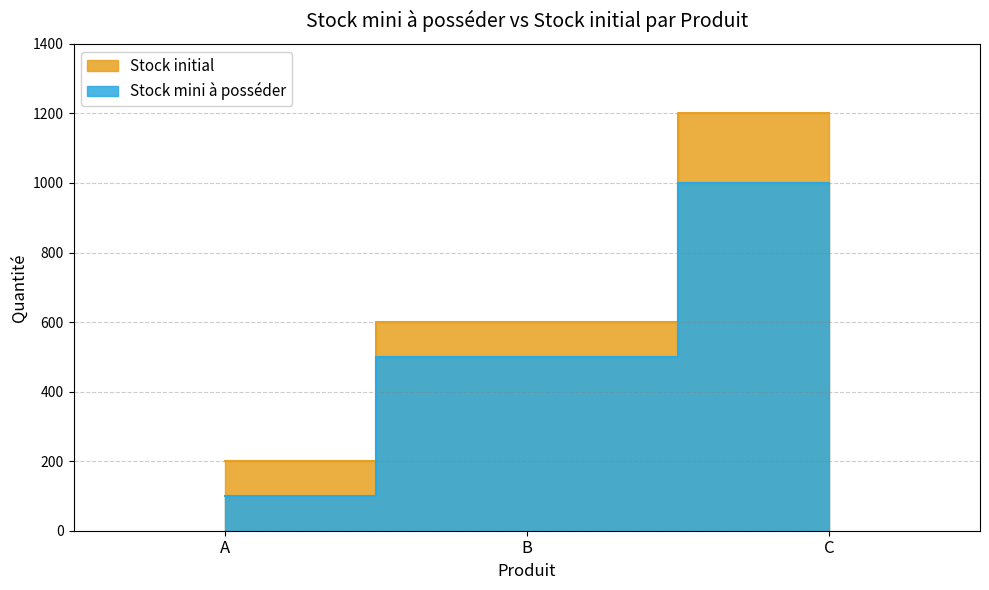

How many lines are shown in the chart?

2